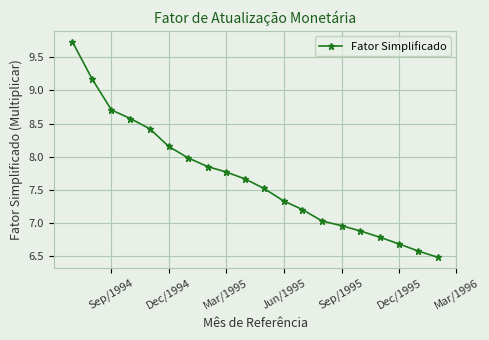

How many lines are shown in the chart?

1